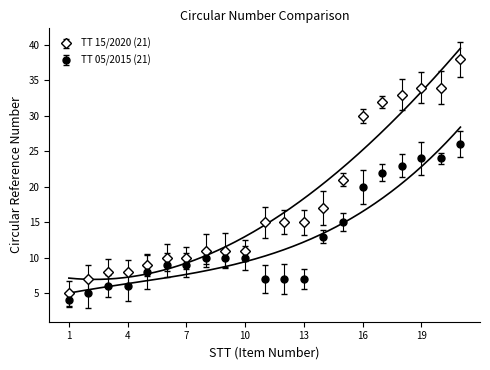

At which label does TT 15/2020 first exceed 15?

14